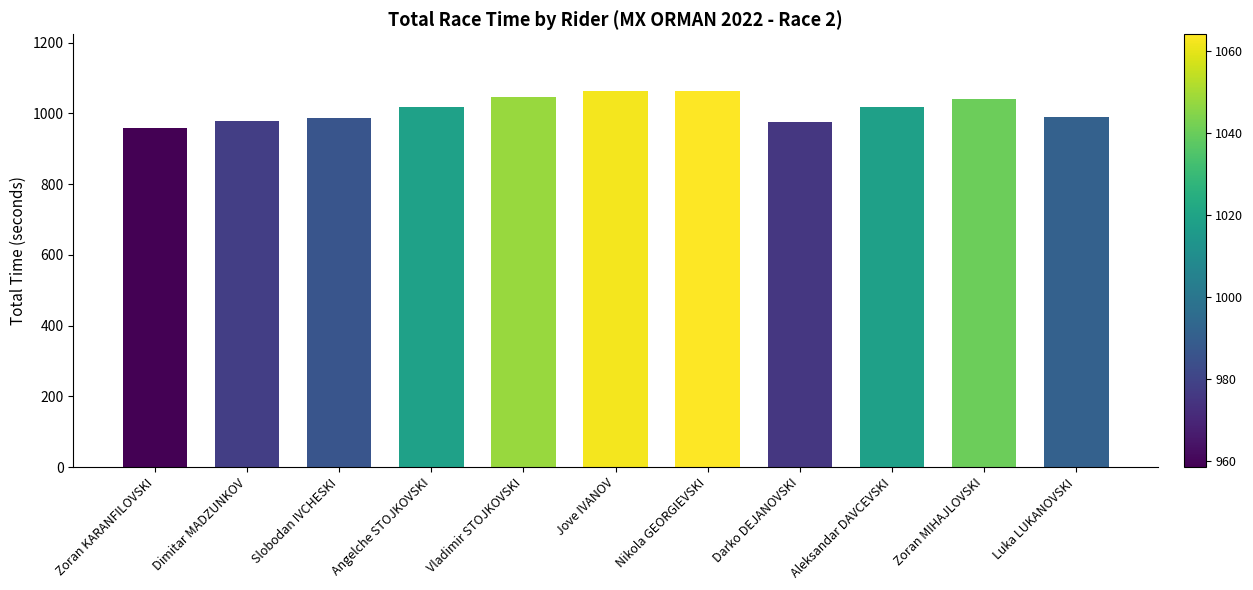

True or false: the data shows 233.7 at Jove IVANOV.

False